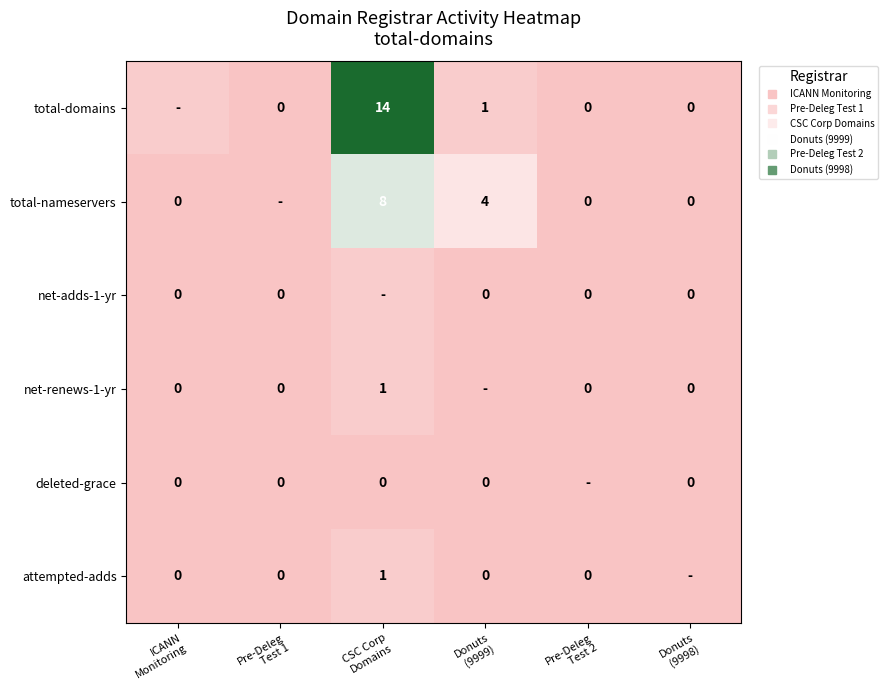

At which category is the sum across all series the highest?

CSC Corp
Domains